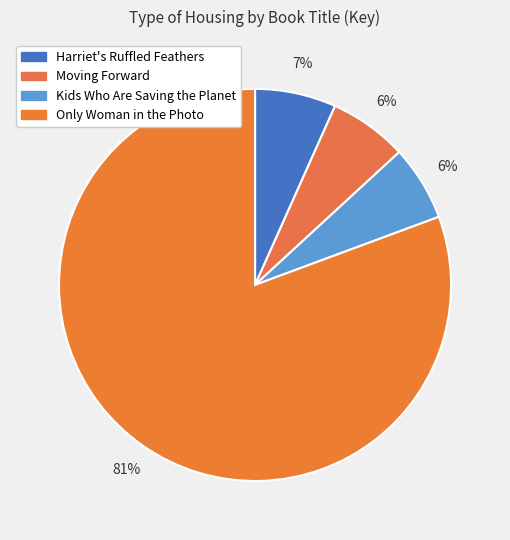

Is Harriet's Ruffled Feathers the majority of the pie?

No